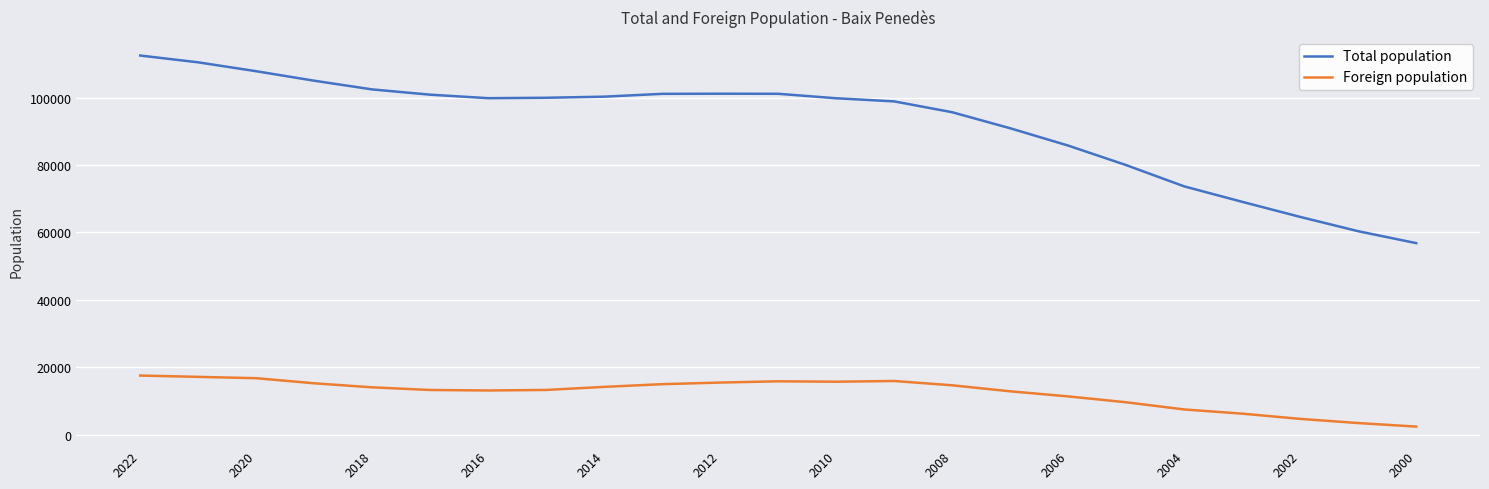

Which series has the largest total across all categories?

Total population